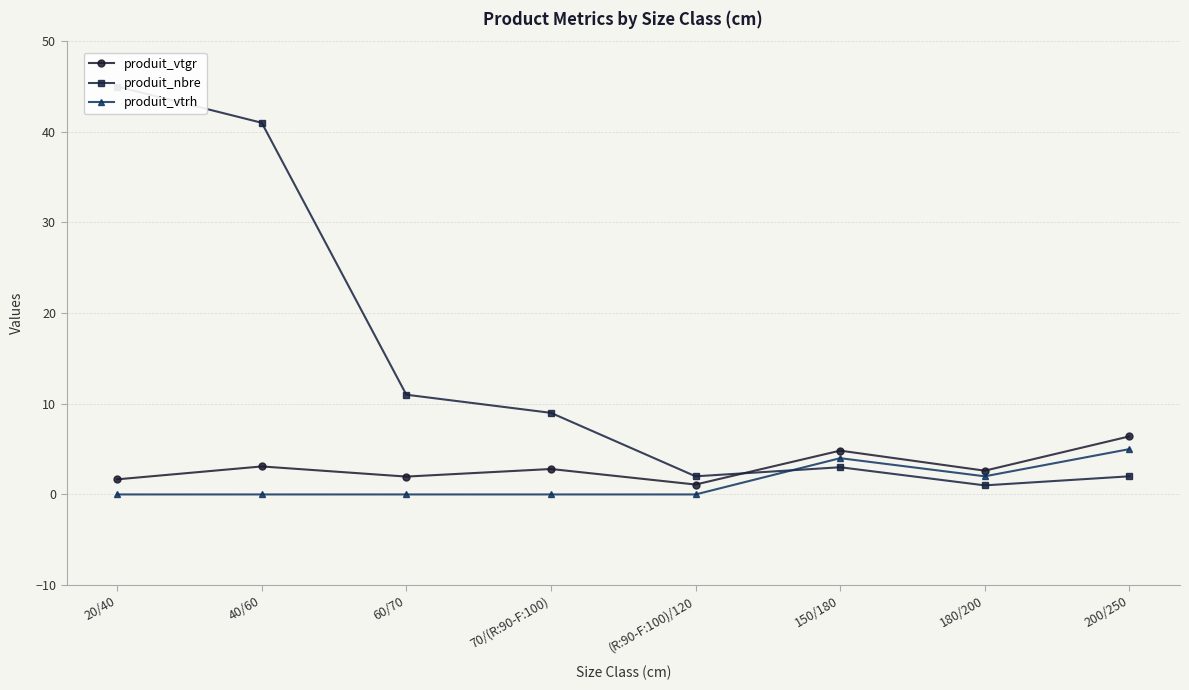

Read the produit_vtrh value at 180/200.

2.0